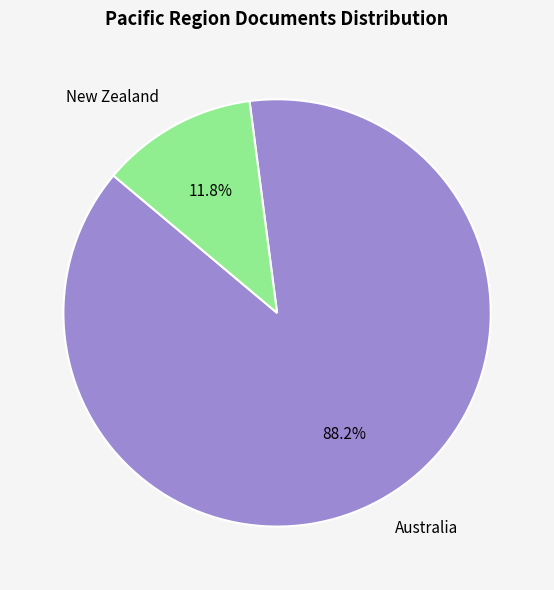

Is there any slice that represents more than half of the pie?

Yes